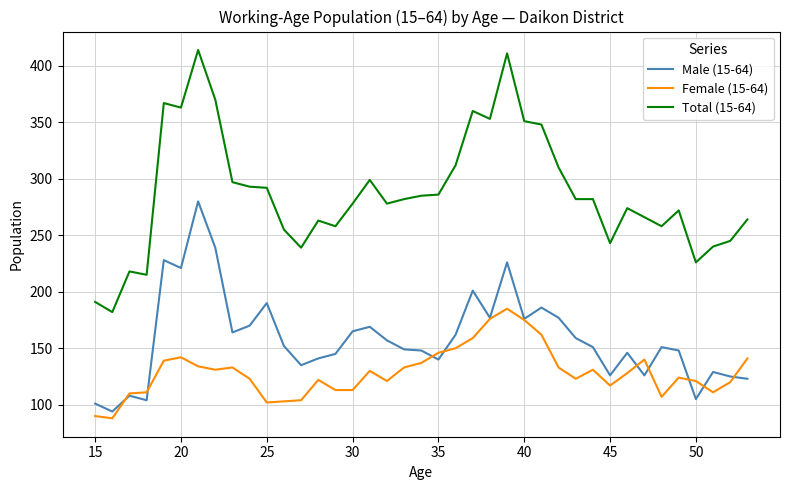

Rank the series by their maximum value, from highest to lowest.

Total (15-64), Male (15-64), Female (15-64)